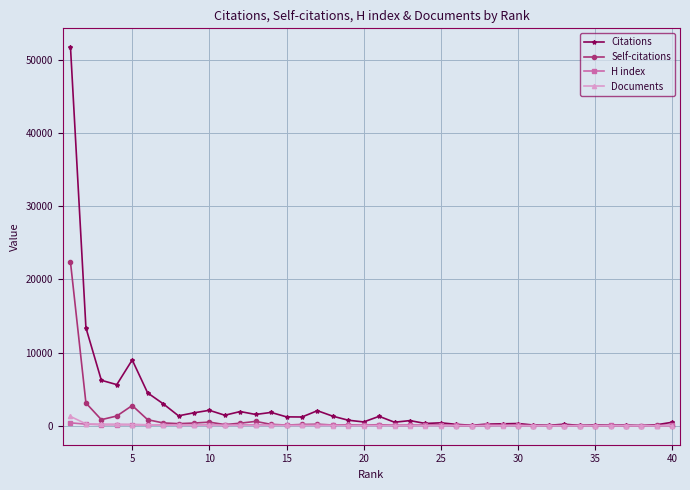

At how many categories does at least one series exceed 19844?

1